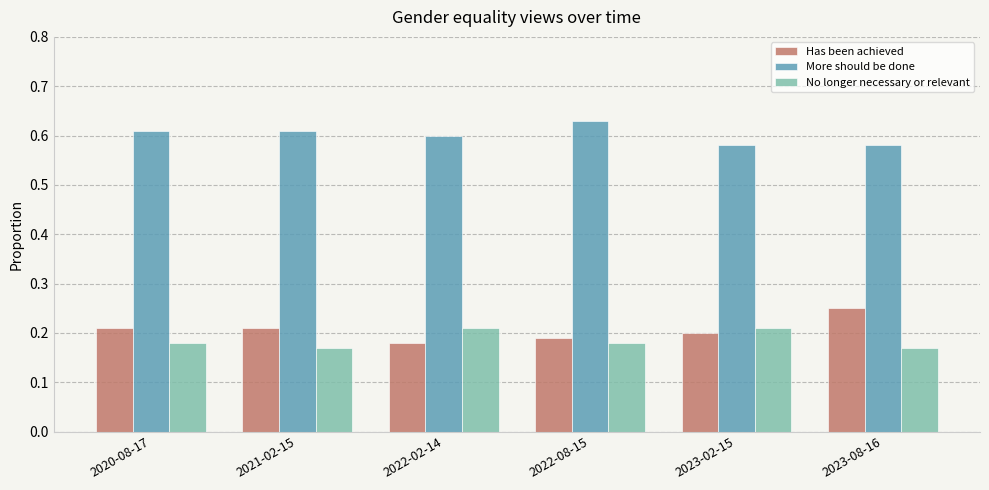

How many More should be done values are between 0 and 1?

6